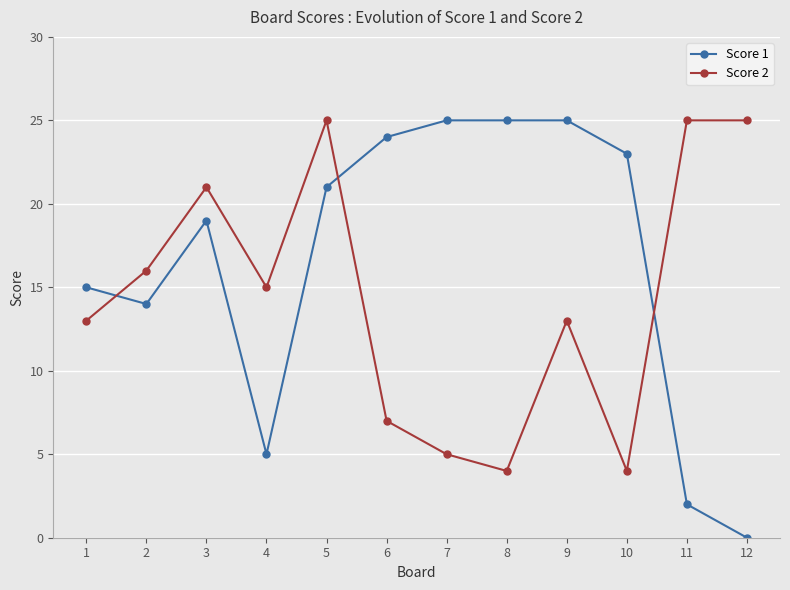

Rank the series at 2 from lowest to highest value.

Score 1, Score 2